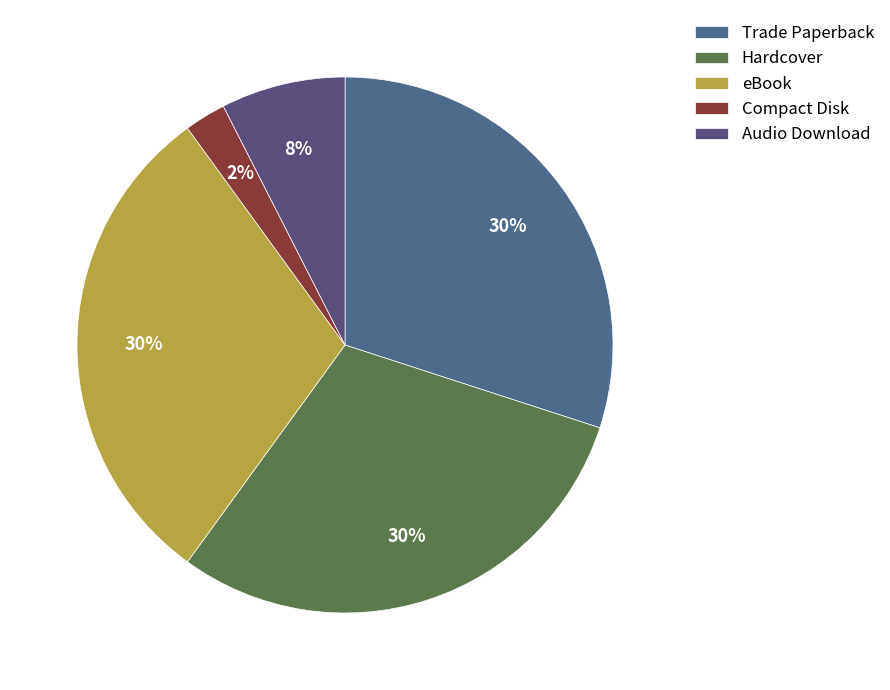

Which slice is the smallest?

Compact Disk